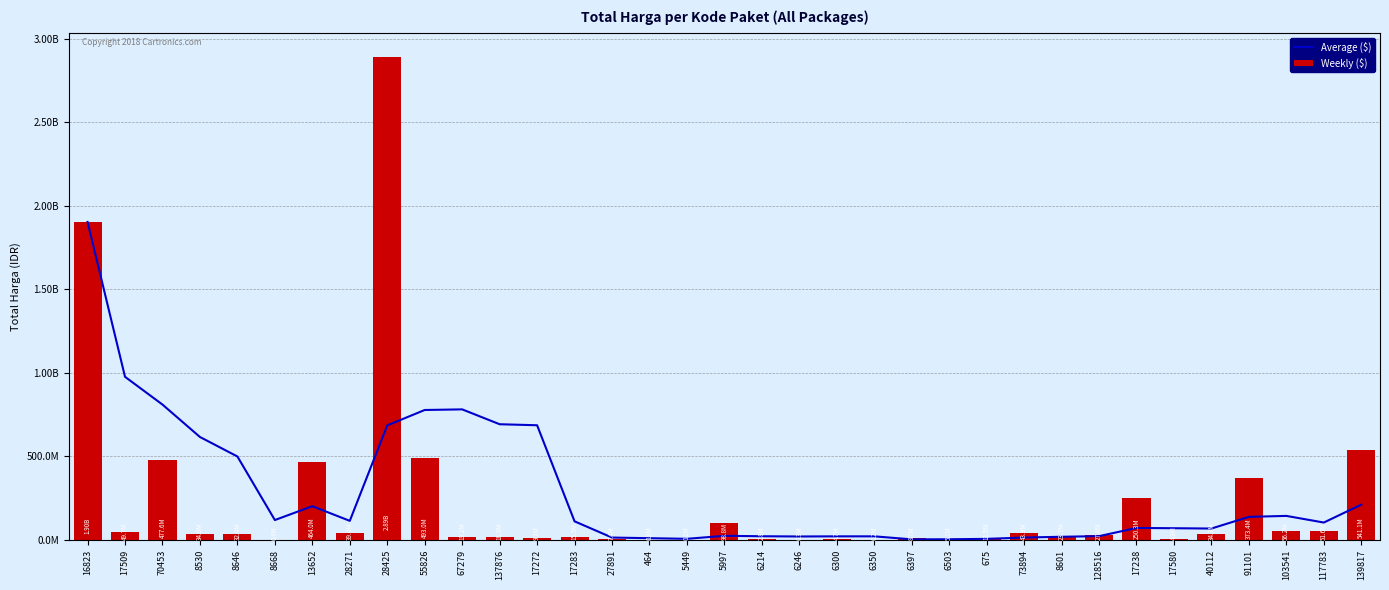

What is the maximum value for Weekly ($)?

2892122000